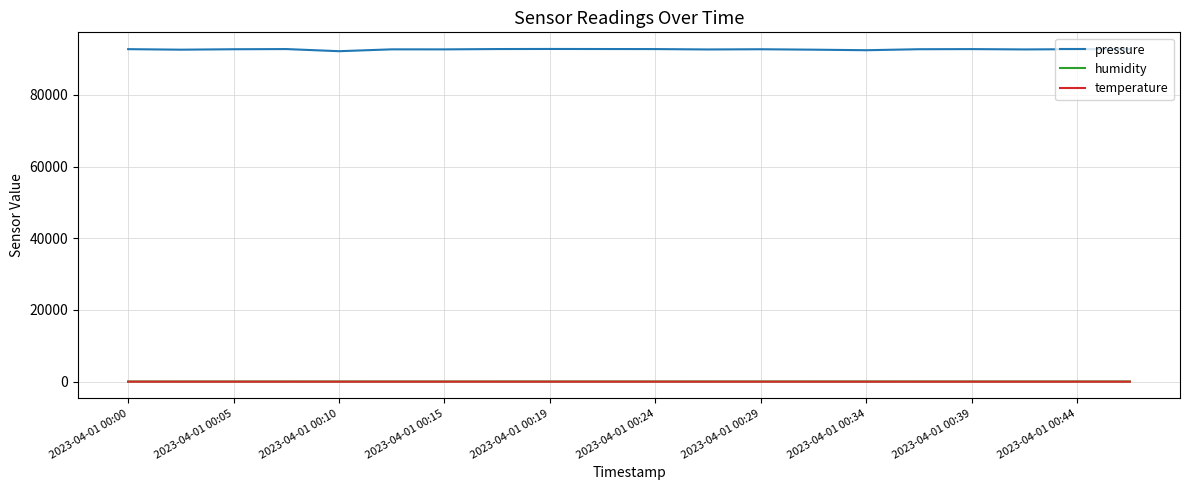

Which series has the widest spread of values?

pressure